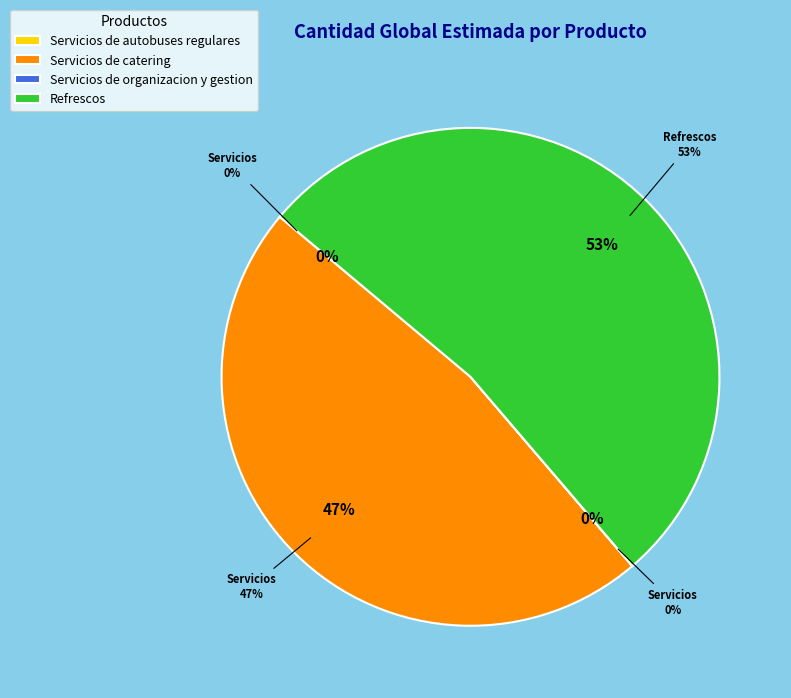

Do Servicios de catering and Servicios de organizacion y gestion together represent more than half of the pie?

No